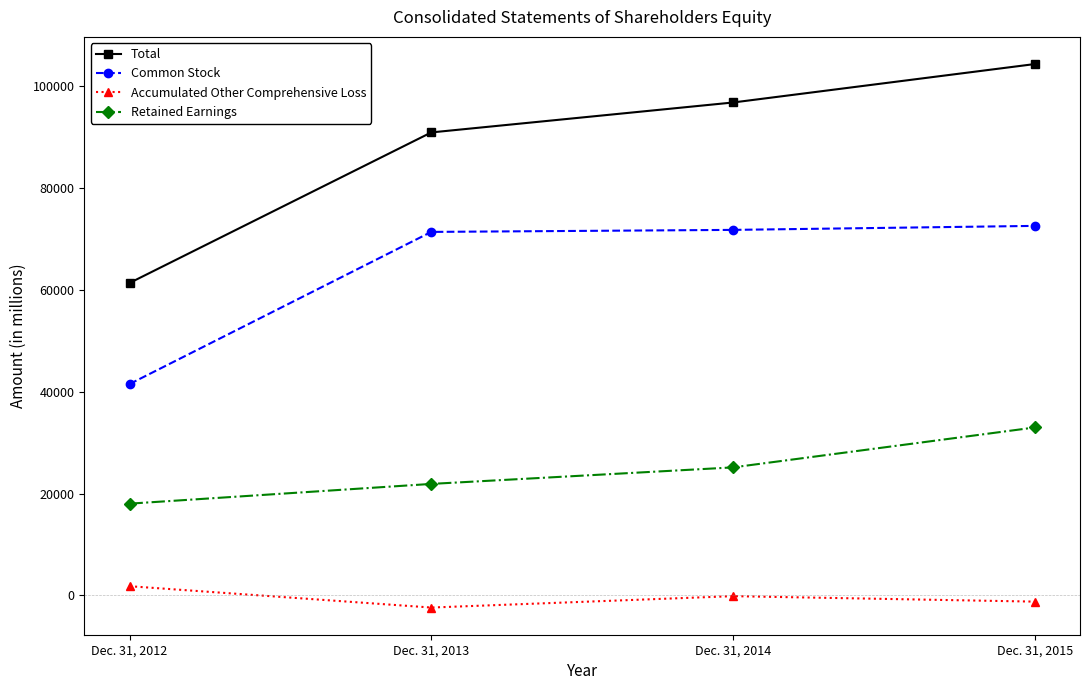

Which category has the highest value across all series?

Dec. 31, 2015